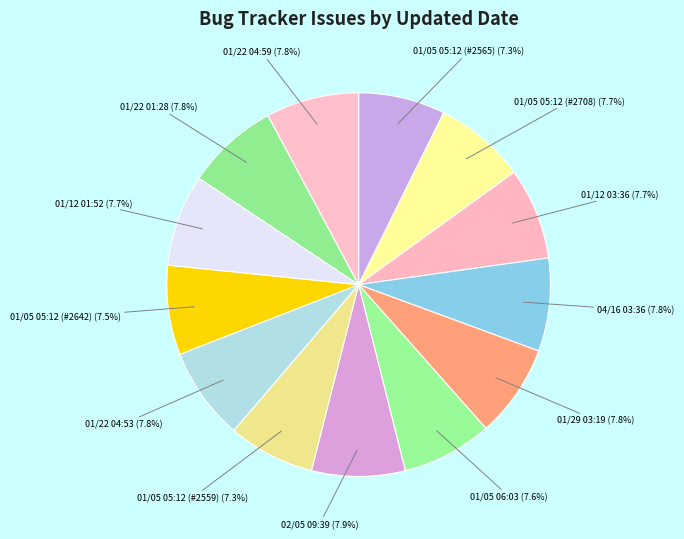

Combined, do 01/29 03:19 (7.8%) and 01/05 05:12 (#2565) (7.3%) account for over 50%?

No